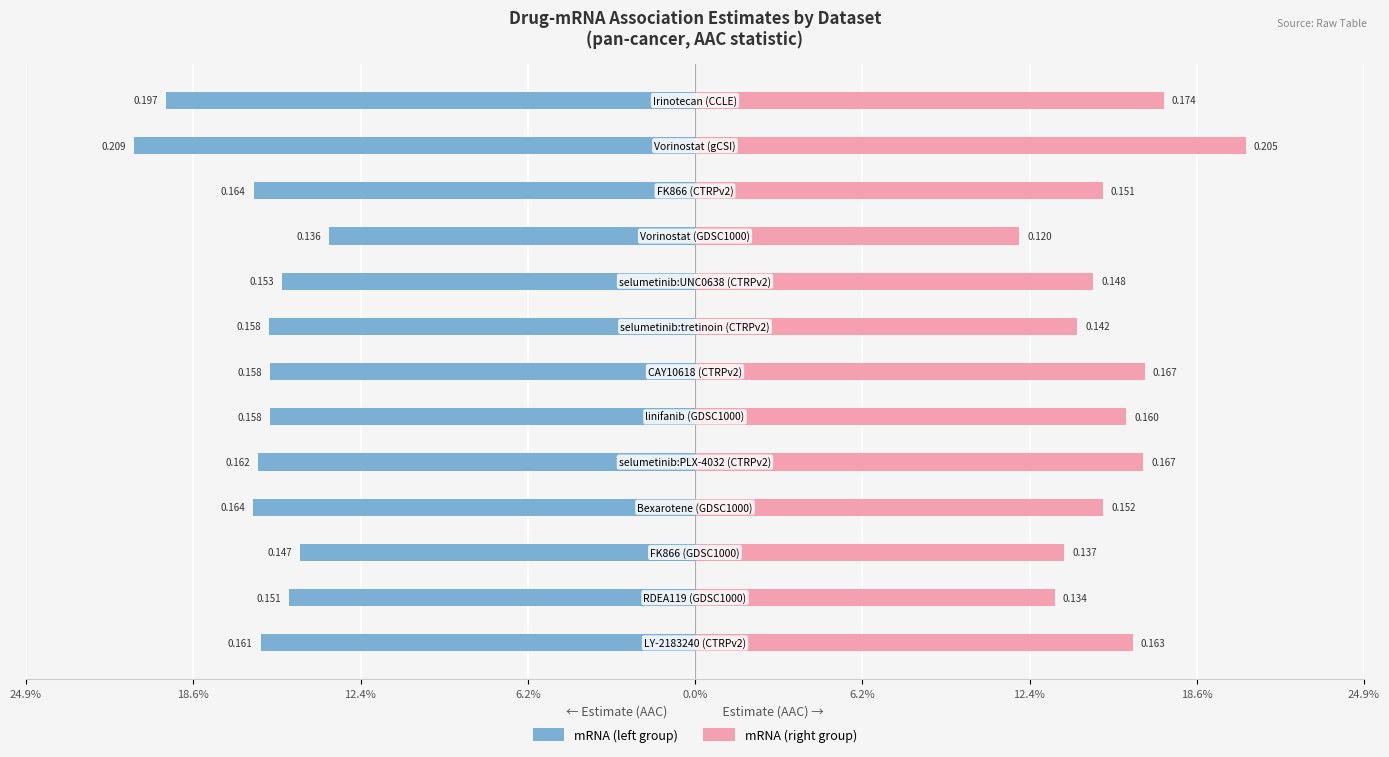

What is the value of the mRNA (right group) bar at the 6th from the left?

0.2